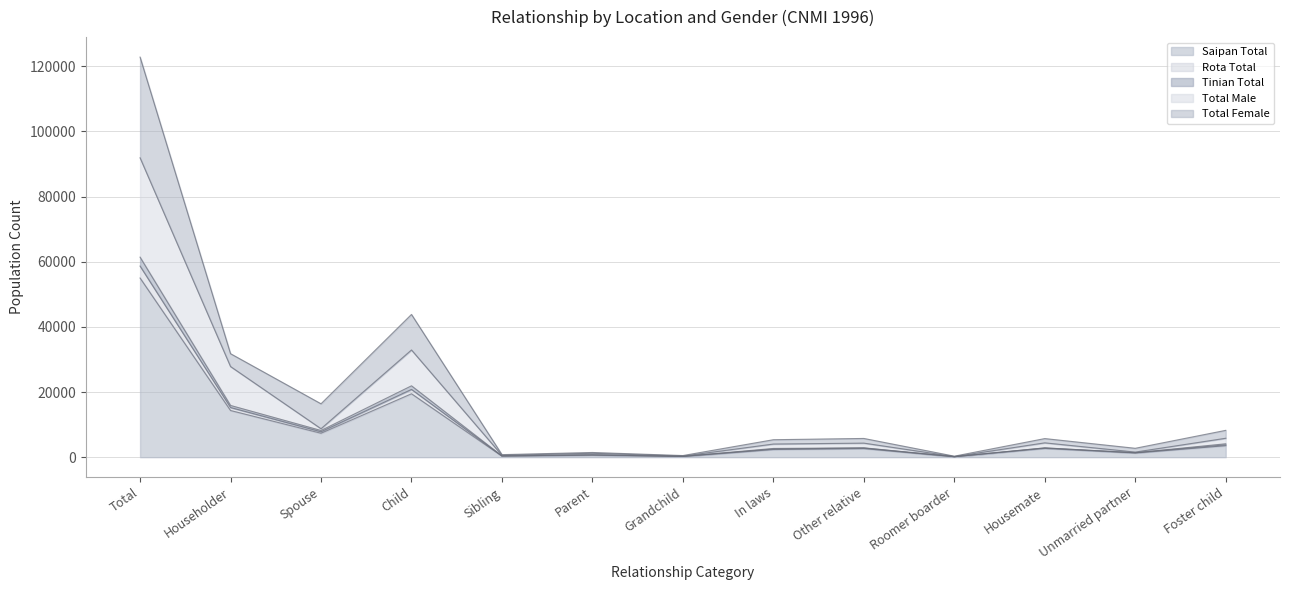

Rank the series at Sibling from lowest to highest value.

Saipan Total, Total Female, Rota Total, Total Male, Tinian Total